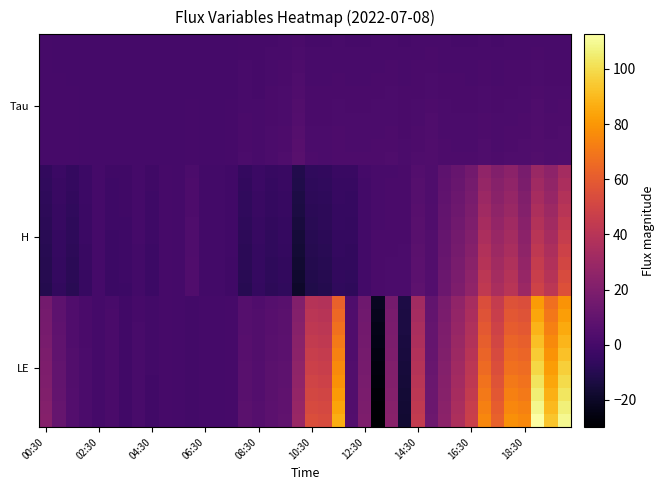

How many series are shown in this chart?

30